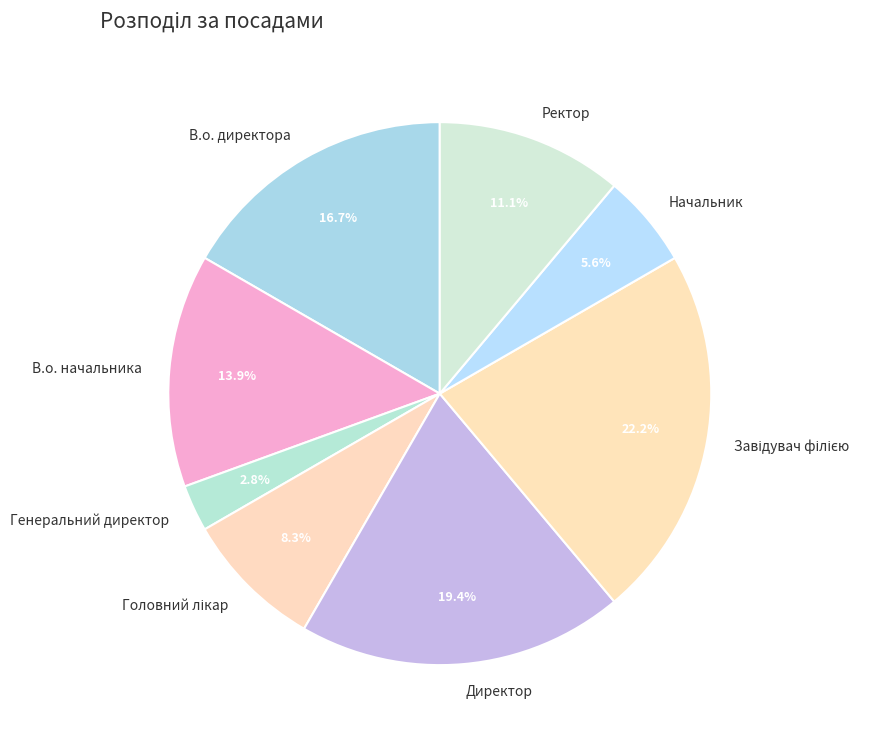

To the nearest percent, what is the difference between the Генеральний директор and Директор slice percentages?

17%